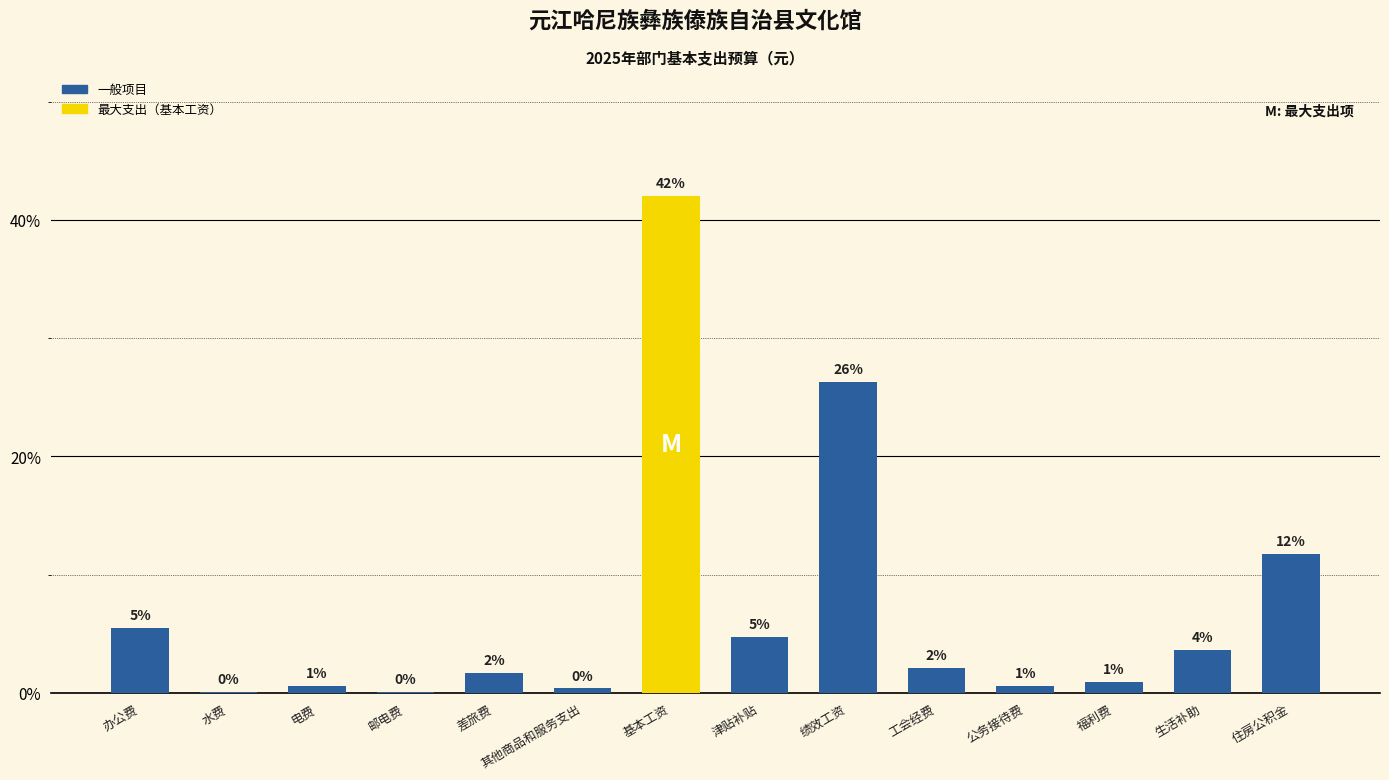

What is the average value?

7.1